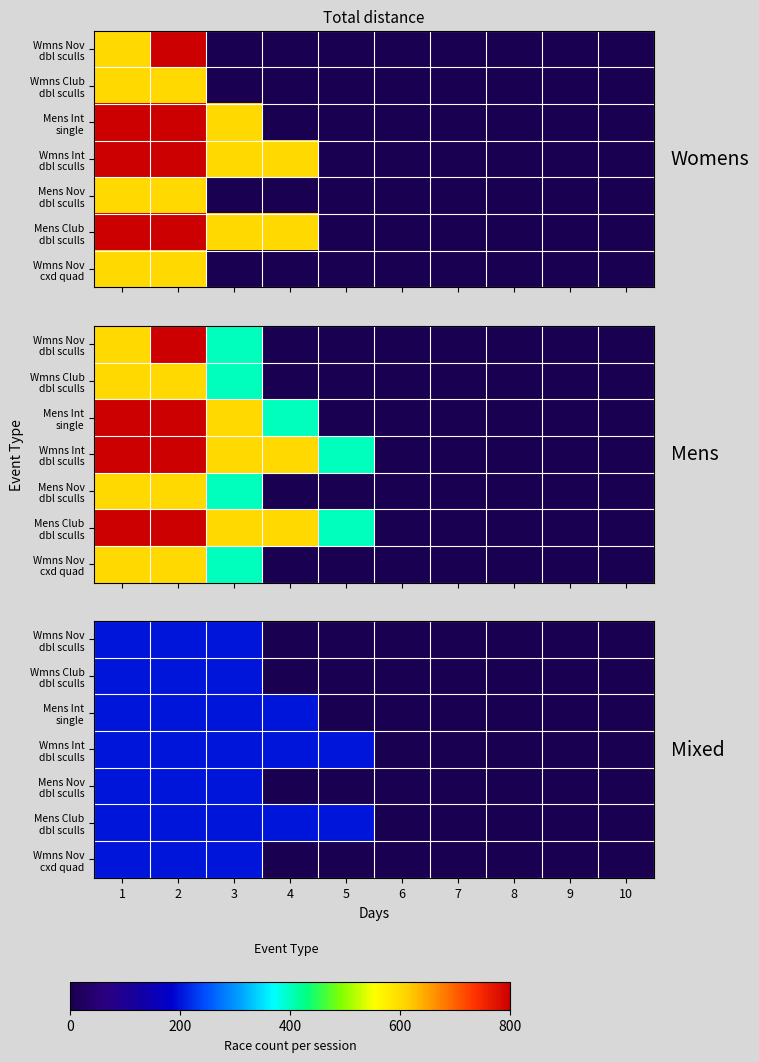

How many positive values does the Wmns Int dbl sculls series have?

5